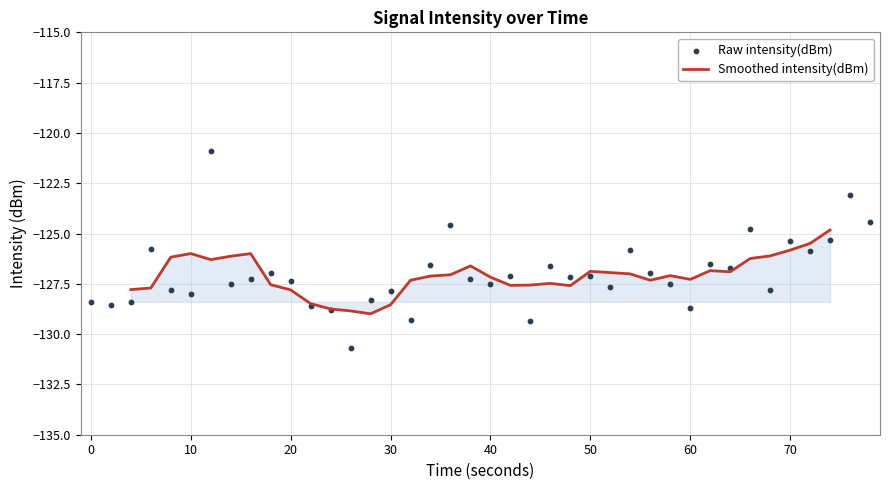

What is the lowest value of the Smoothed intensity(dBm) series?

-129.0